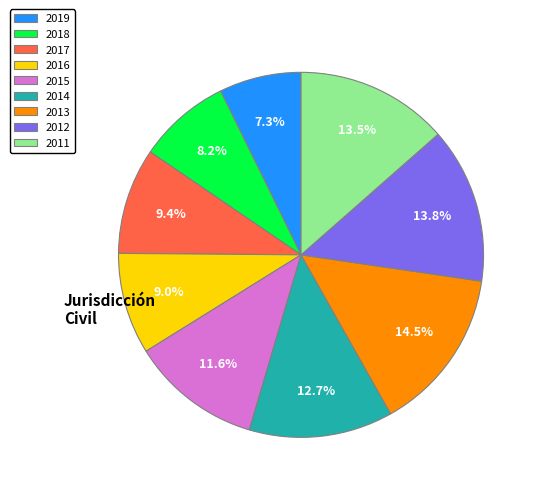

Approximately how many times larger is the value at 2015 compared to 2014?

0.9